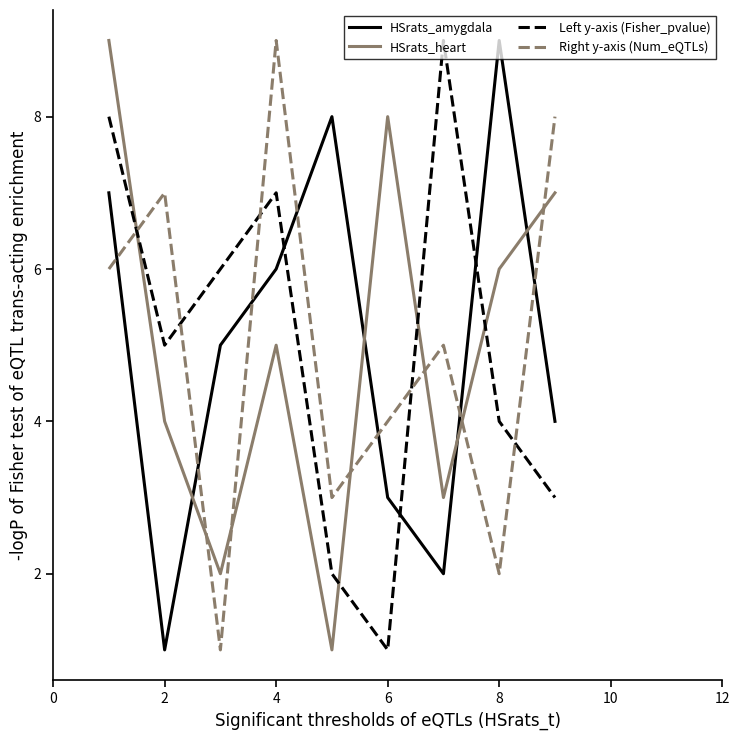

What is the difference between the maximum and minimum values in the Right y-axis (Num_eQTLs) series?

8